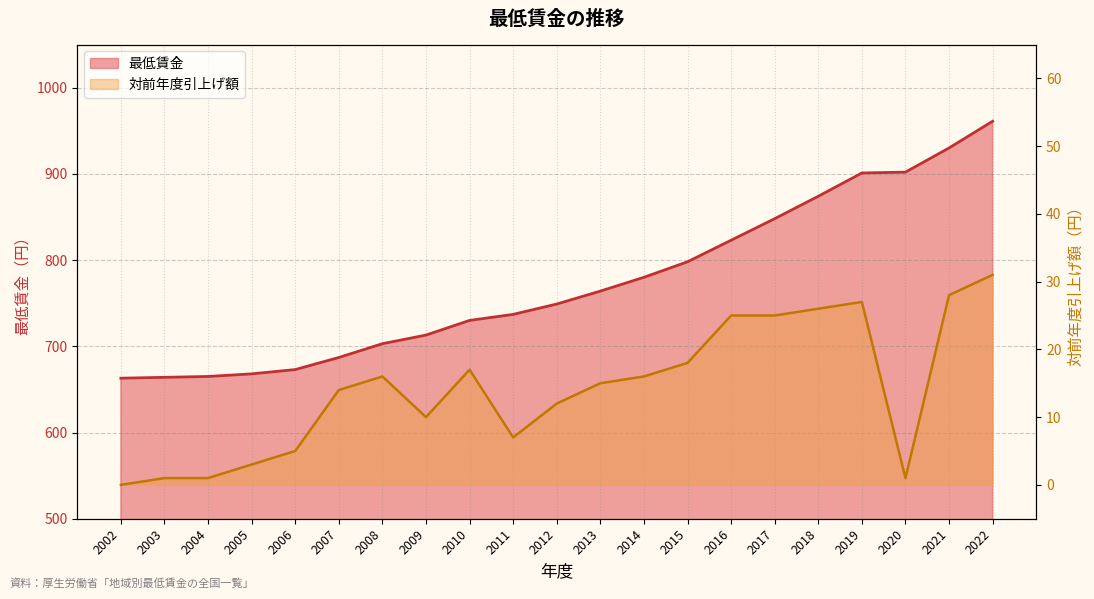

How many data points does each series have?

21